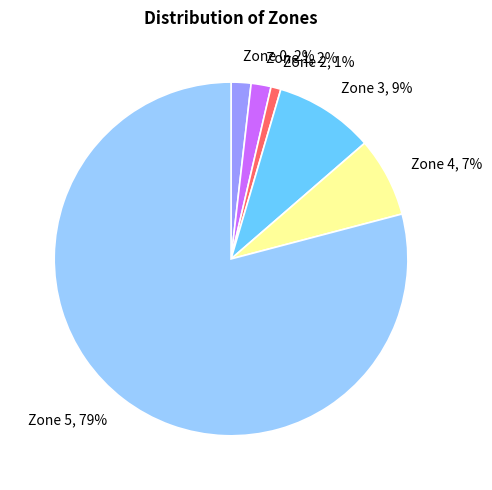

Which has a higher value, Zone 3 or Zone 1?

Zone 3